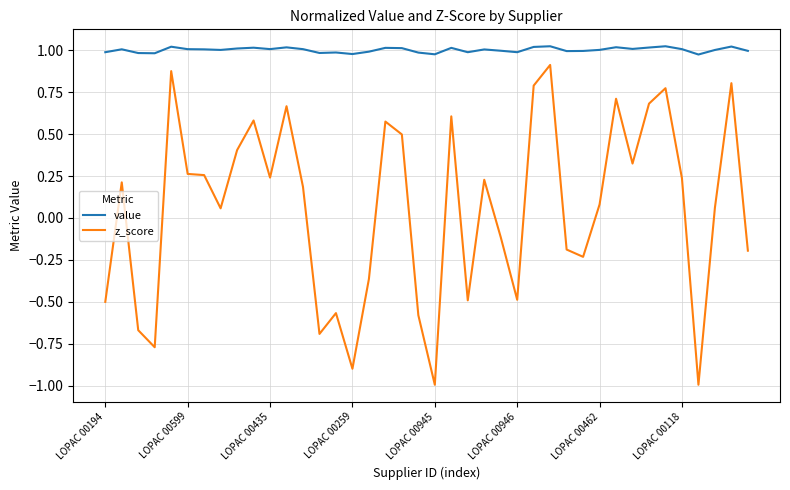

How many positive values does the z_score series have?

24